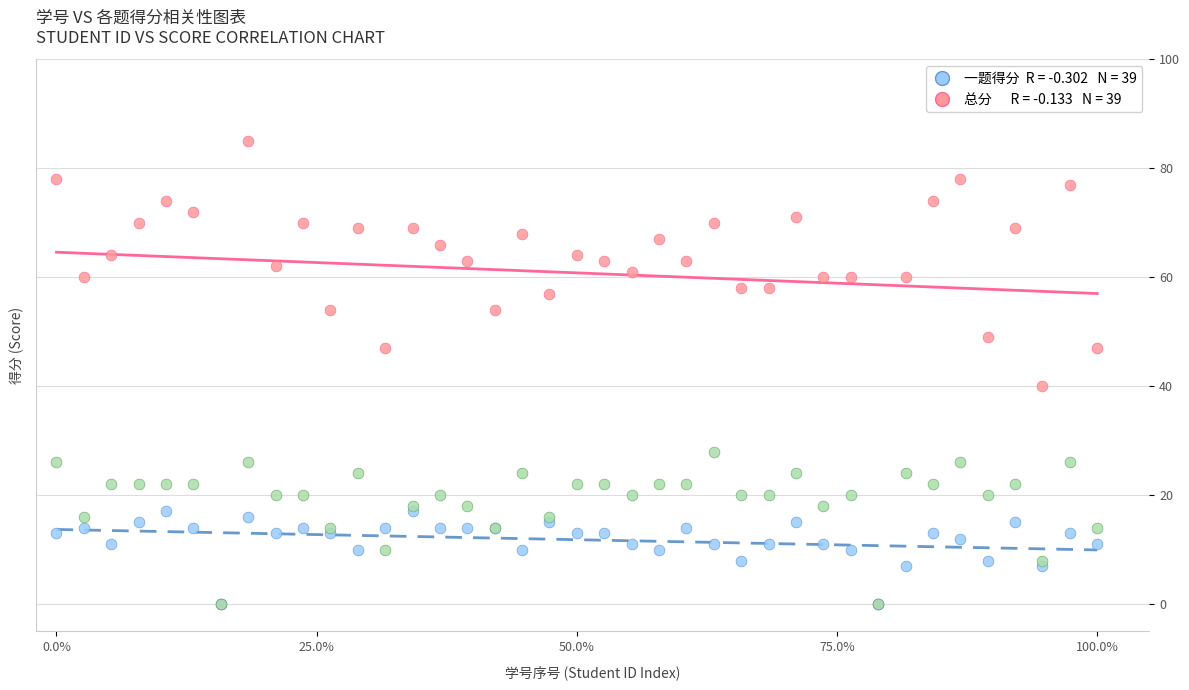

Across all series, what Y value is closest to 42?

40